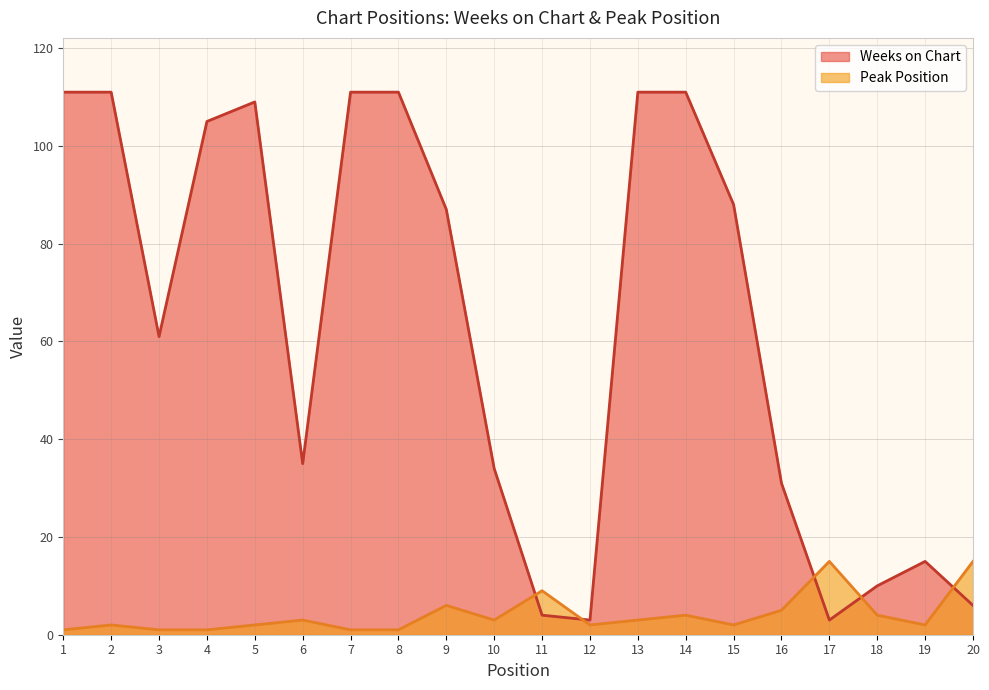

Which series has the largest range (max minus min)?

Weeks on Chart